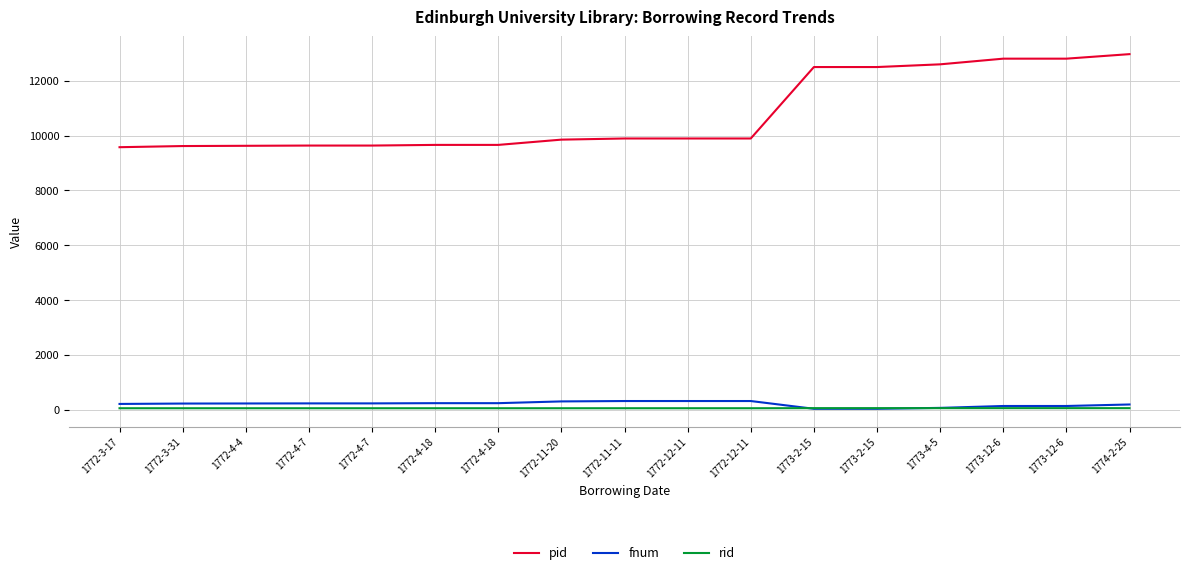

What are all the series names shown in the legend?

pid, fnum, rid